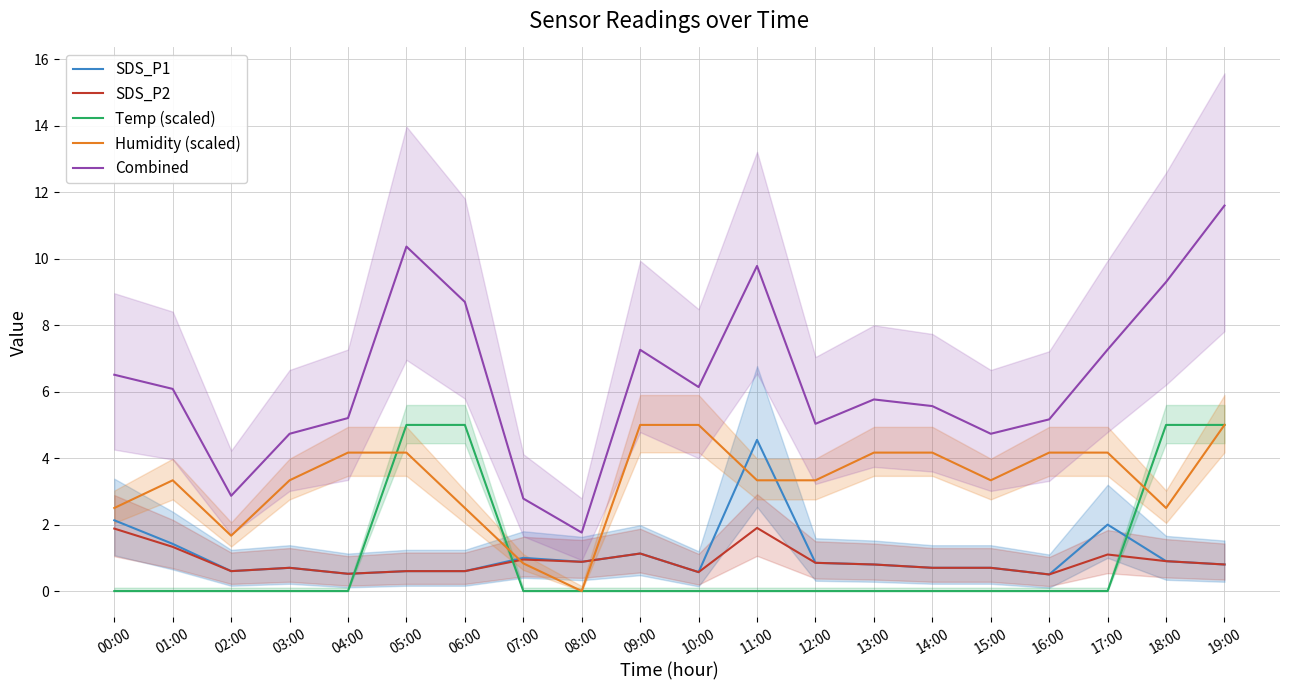

Is it true that SDS_P1 equals 0.6 at 07:00?

False